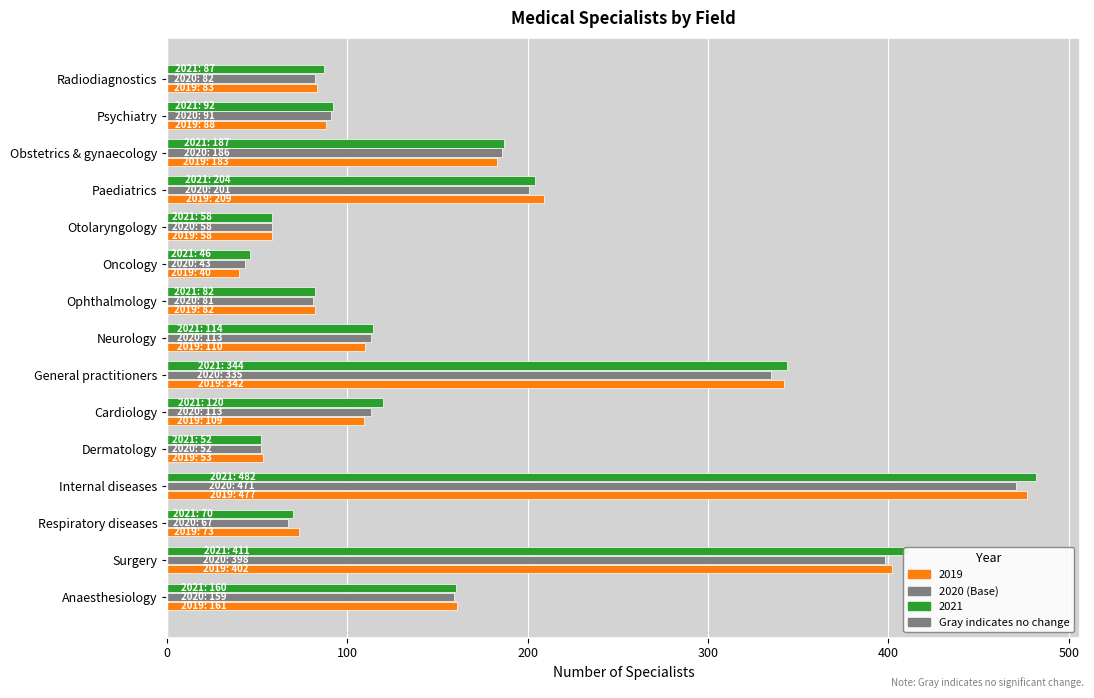

What is the maximum value shown in the chart?

482